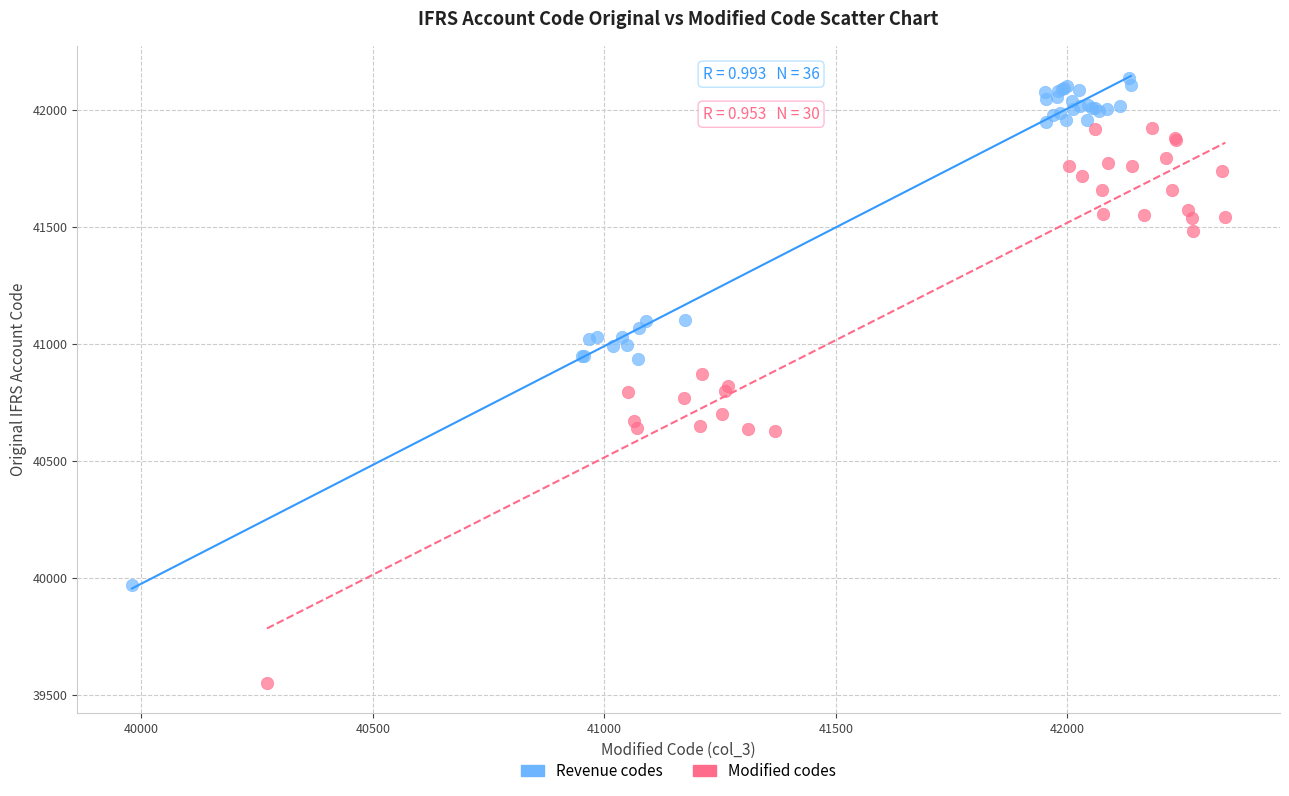

Which series reaches the minimum Y coordinate?

Modified codes